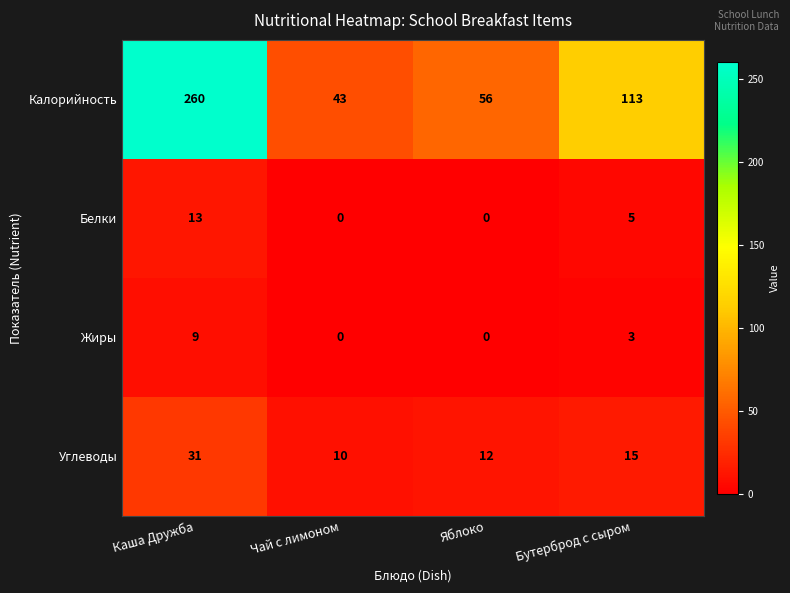

At which label is Углеводы closest to 20?

Бутерброд с сыром